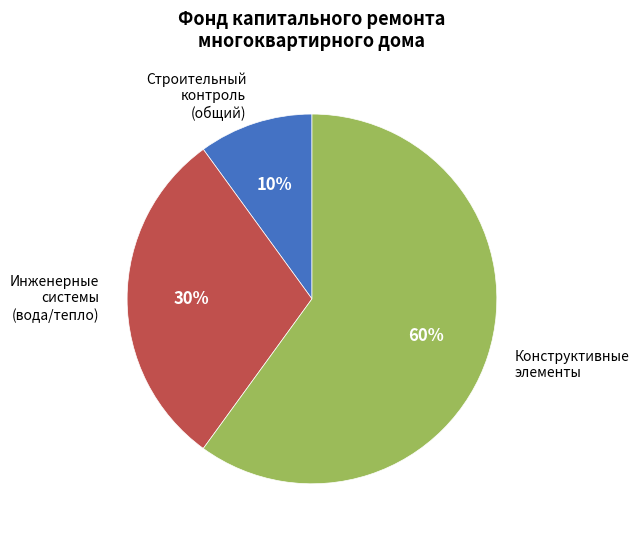

To the nearest percent, what is the difference between the largest and smallest slice percentages?

50%